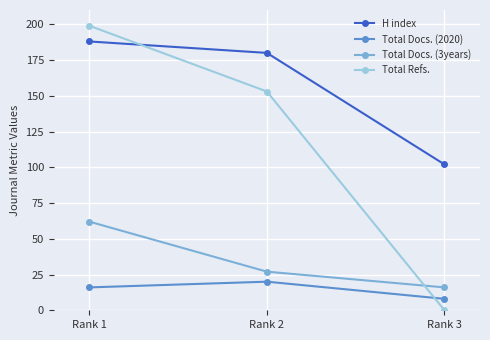

Reading left to right, transcribe all the data shown in this chart.

H index: 188	180	102
Total Docs. (2020): 16	20	8
Total Docs. (3years): 62	27	16
Total Refs.: 199	153	0